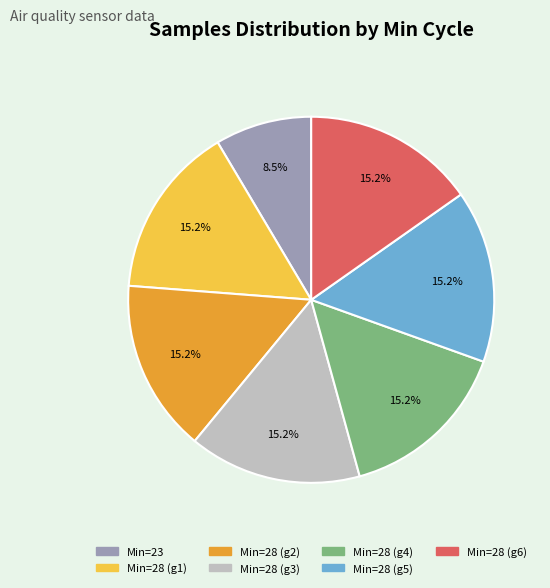

Is there any slice that represents more than half of the pie?

No